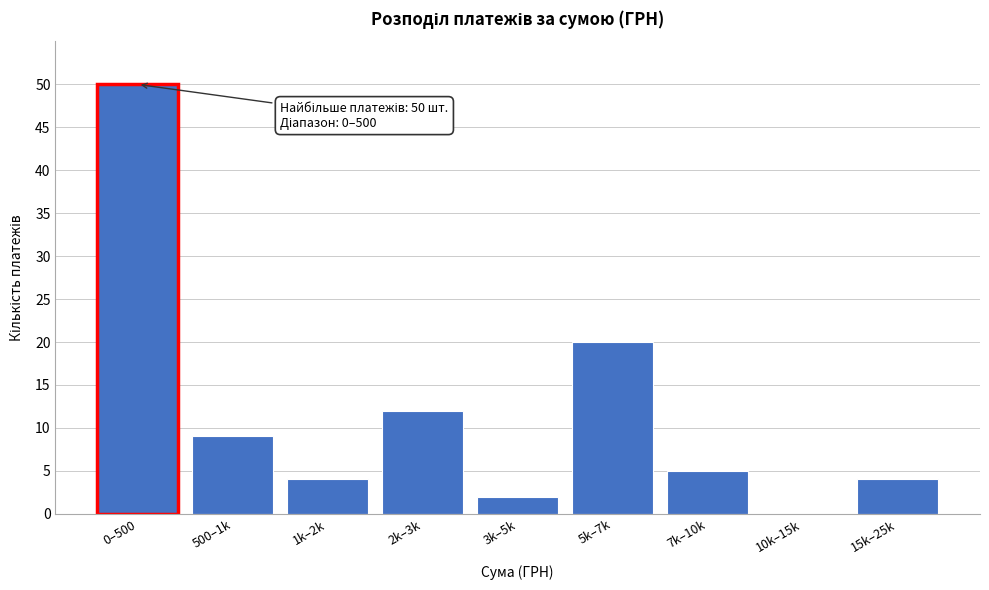

Reading left to right, extract all data points from this chart.

0–500=50	500–1k=9	1k–2k=4	2k–3k=12	3k–5k=2	5k–7k=20	7k–10k=5	10k–15k=0	15k–25k=4